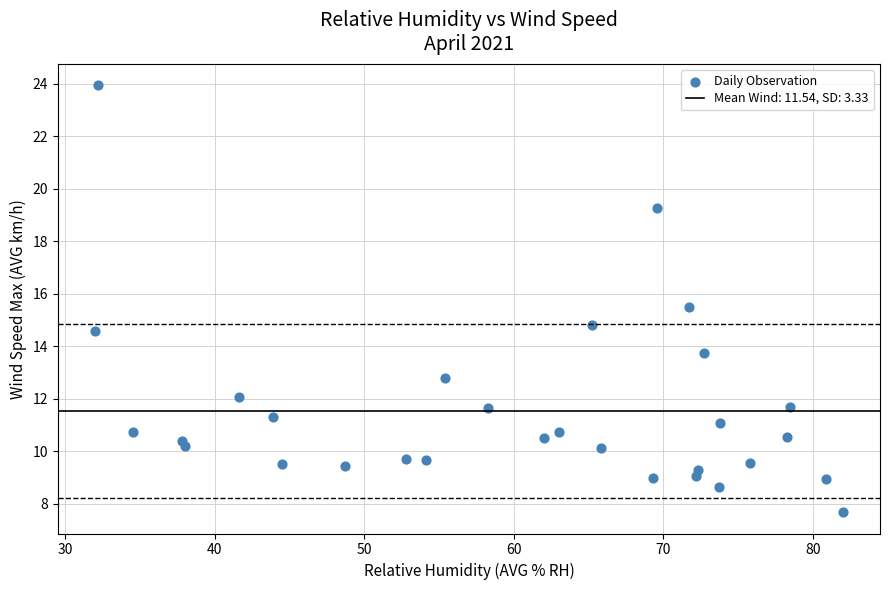

What Y value in the scatter plot is closest to 15?

14.8